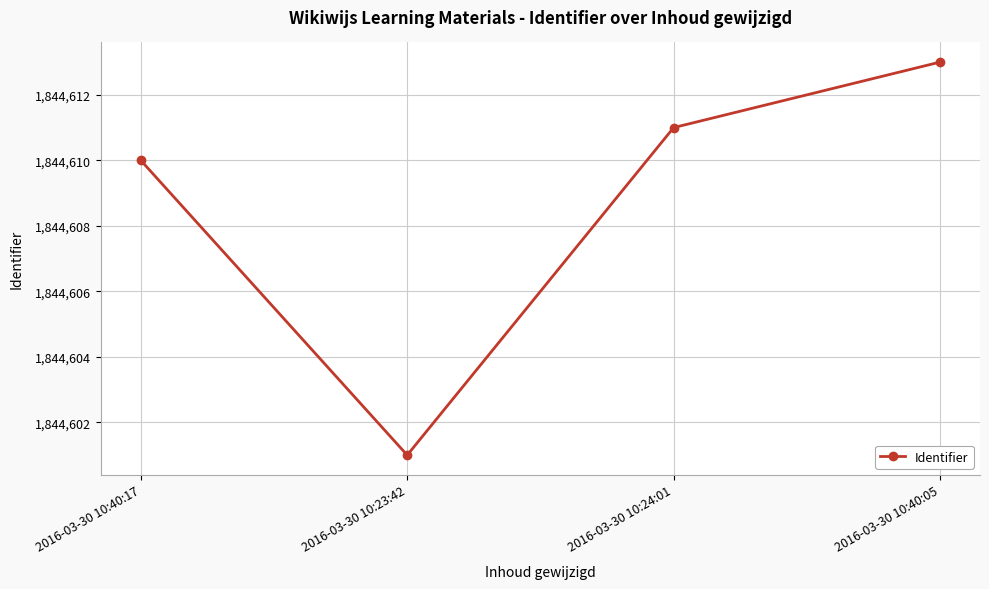

Reading left to right, transcribe all the data shown in this chart.

1844610	1844601	1844611	1844613